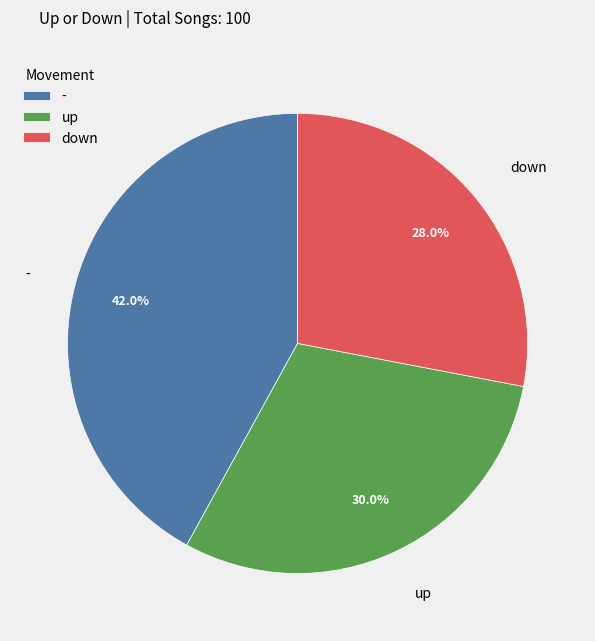

Is there any slice that represents more than half of the pie?

No